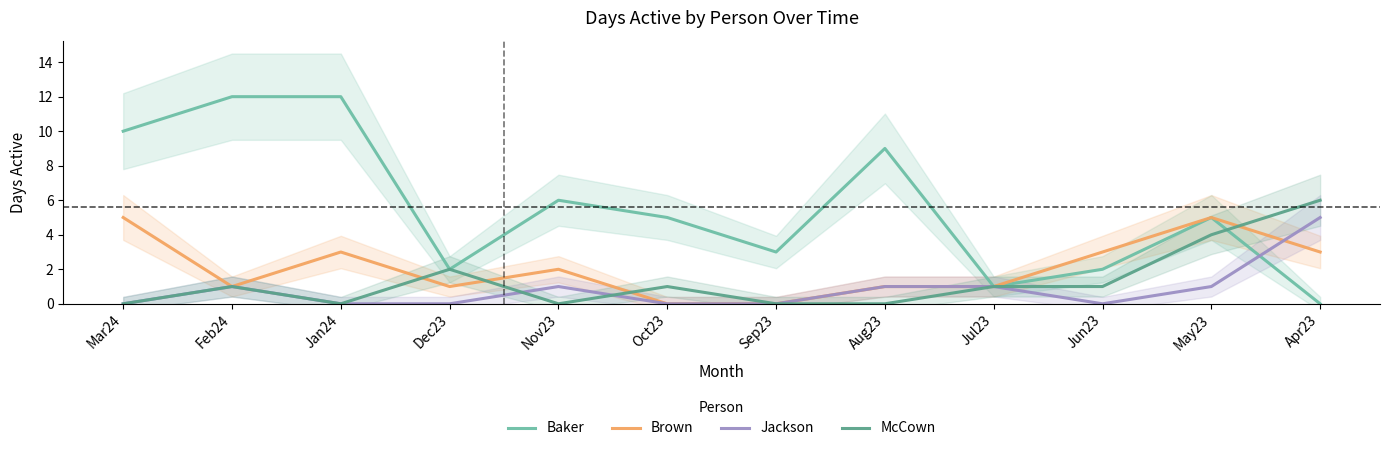

What is the difference between the Brown values at Oct23 and Apr23?

3